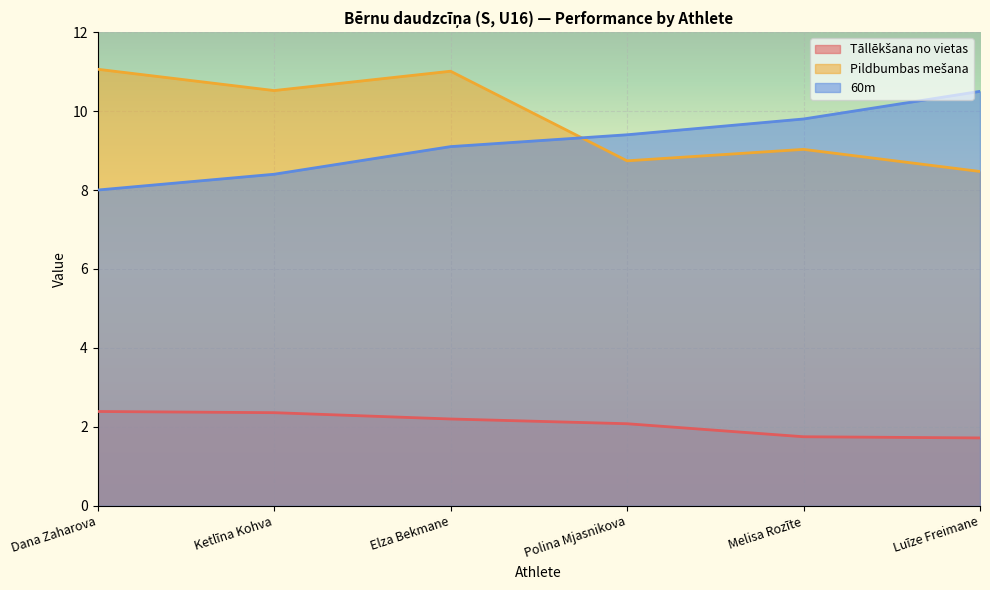

Between Elza Bekmane and Polina Mjasnikova, which series saw the biggest shift?

Pildbumbas mešana